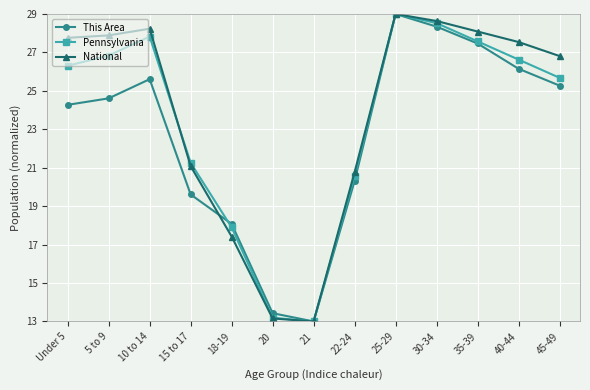

Where does the Pennsylvania series first go above 26?

Under 5